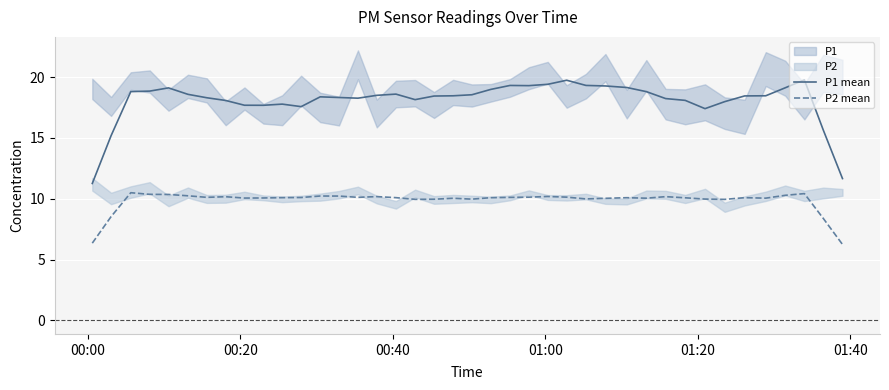

True or false: P1 mean and P2 mean cross at least once.

False